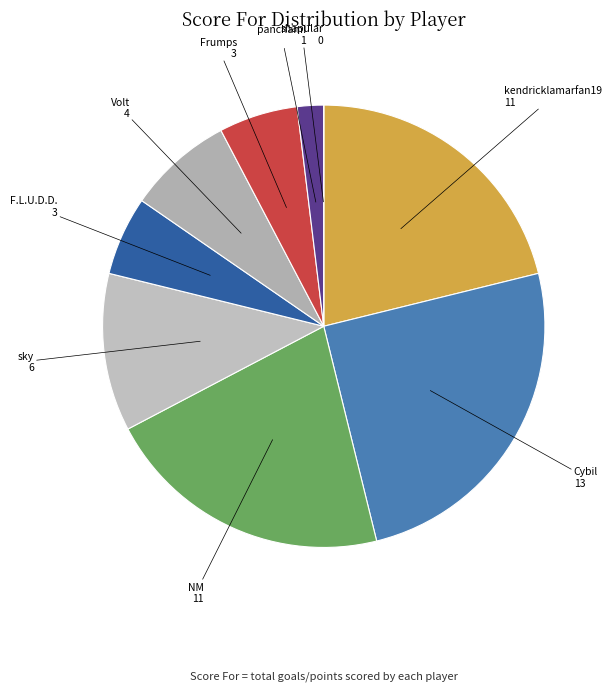

How many slices are in this pie chart?

9